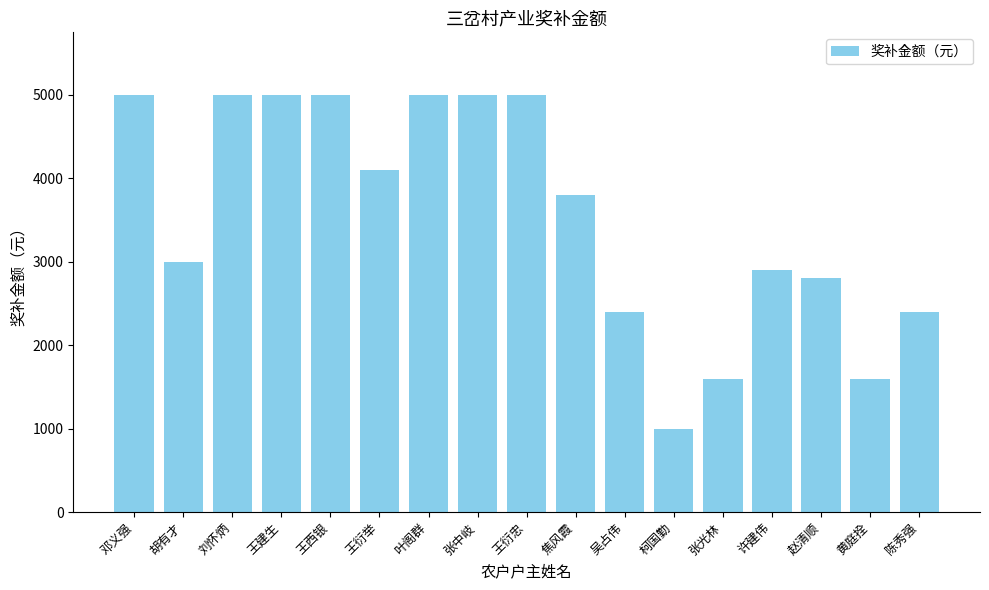

Are the bars grouped side by side (vs. stacked)?

No